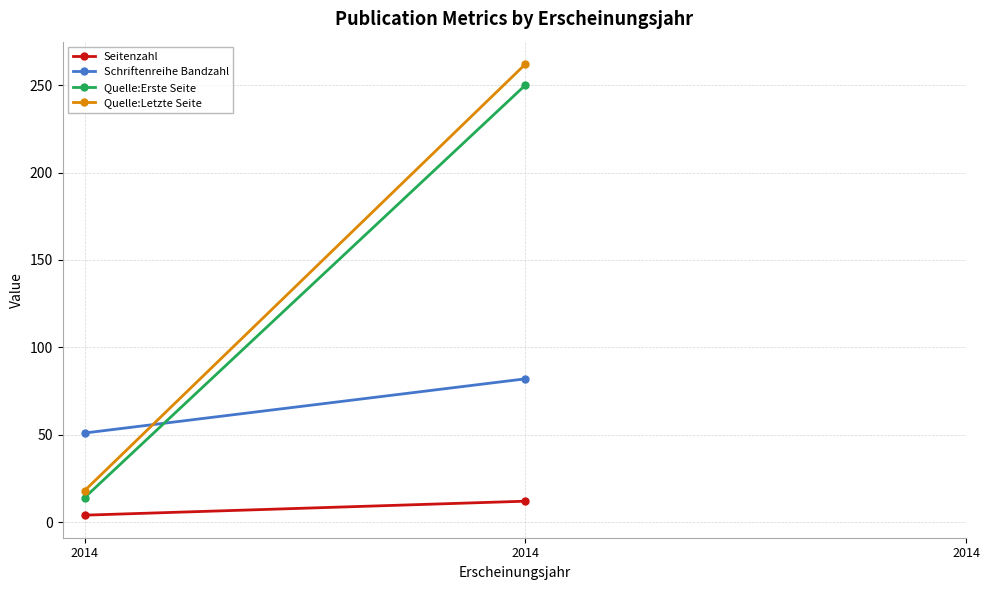

List the series in order of their peak value, highest first.

Quelle:Letzte Seite, Quelle:Erste Seite, Schriftenreihe Bandzahl, Seitenzahl